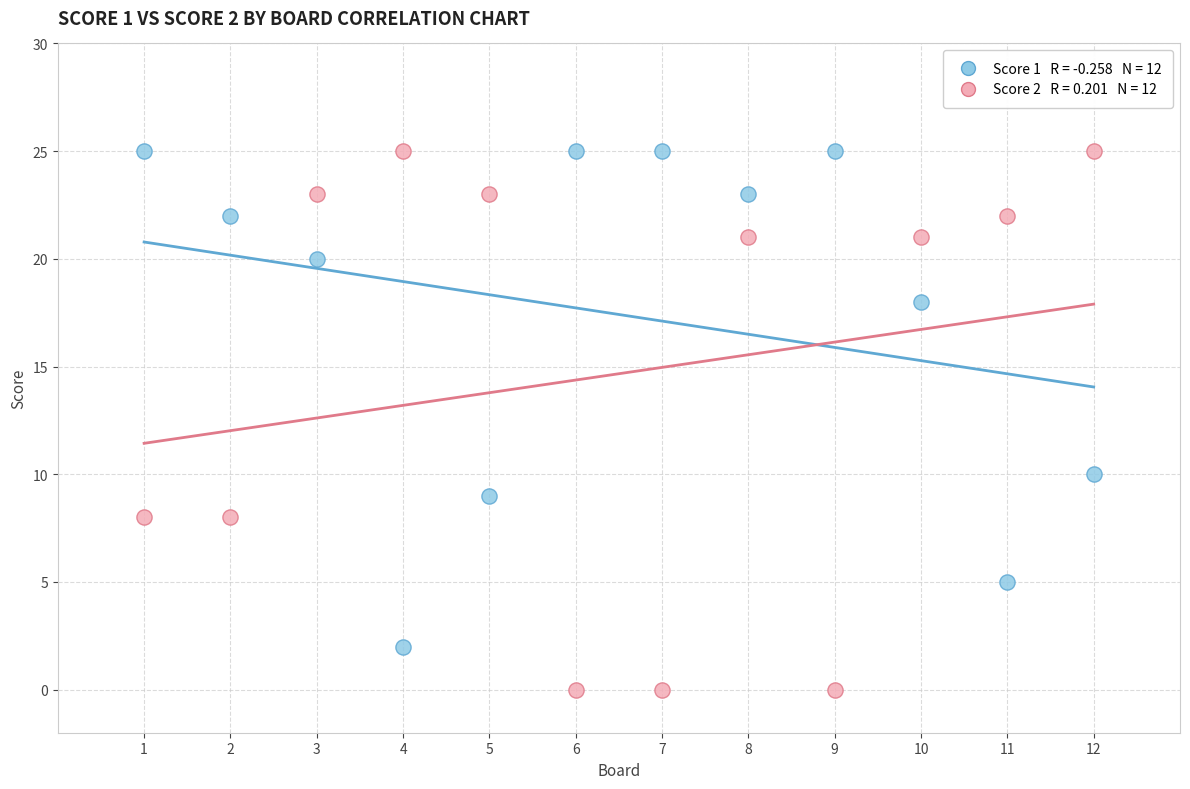

Across all data points, what is the range of Y values (max minus min)?

25